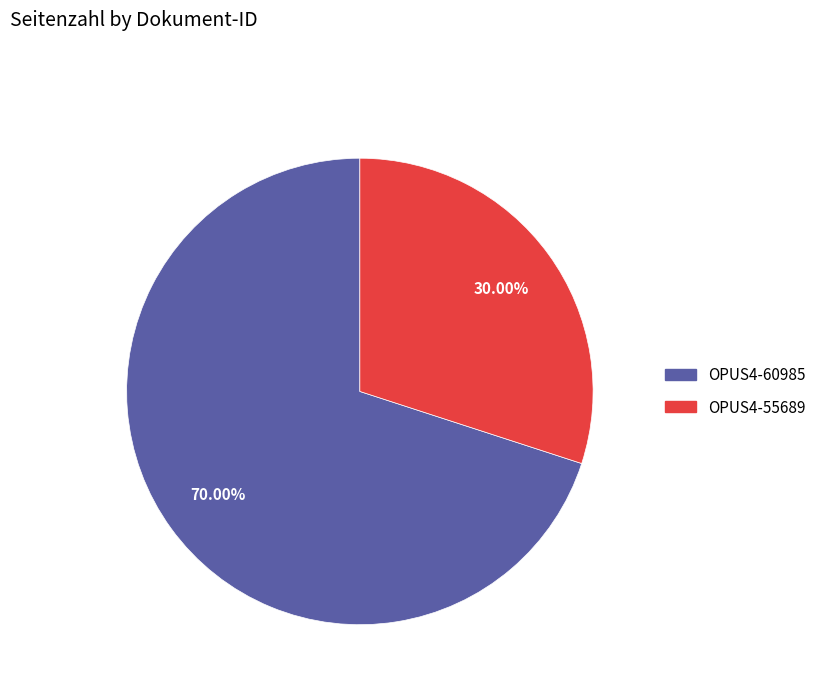

How much of the chart is everything except OPUS4-60985?

30.0%